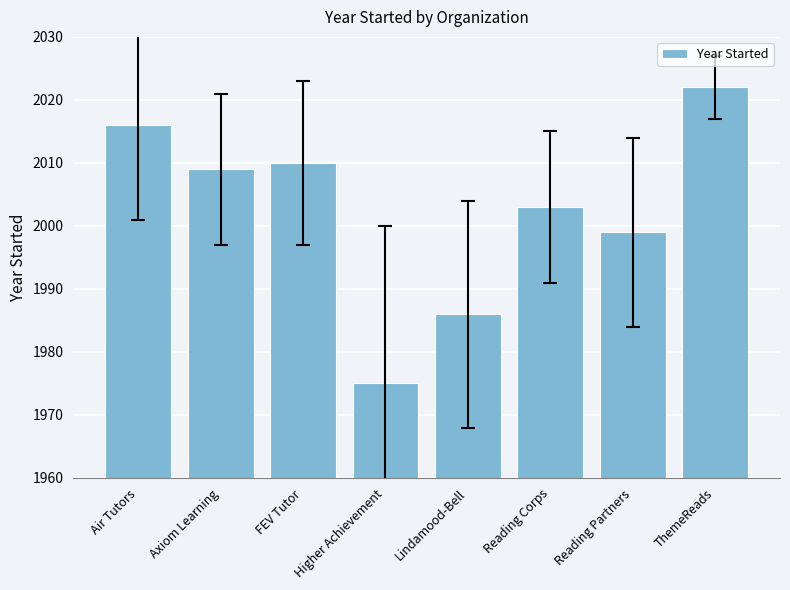

Where does the data first go above 2009?

Air Tutors